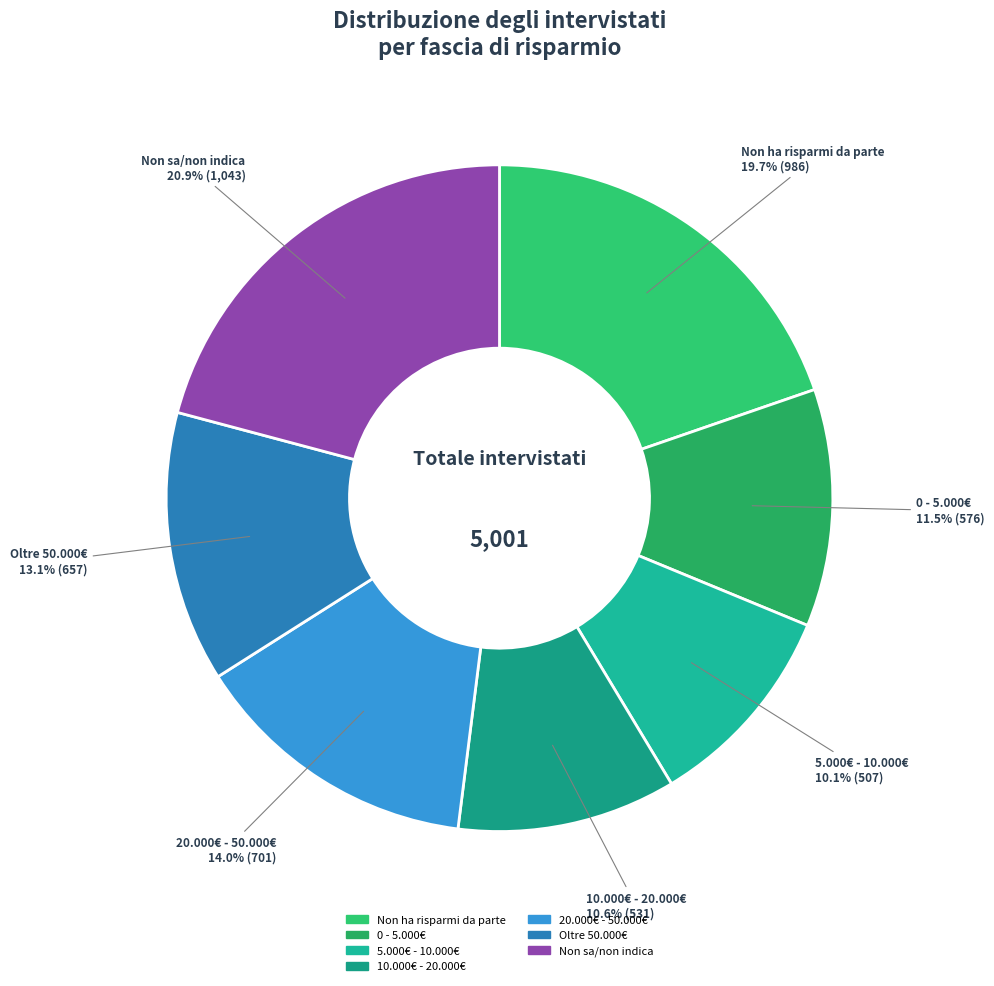

Which category has the biggest portion of the pie?

Non sa/non indica